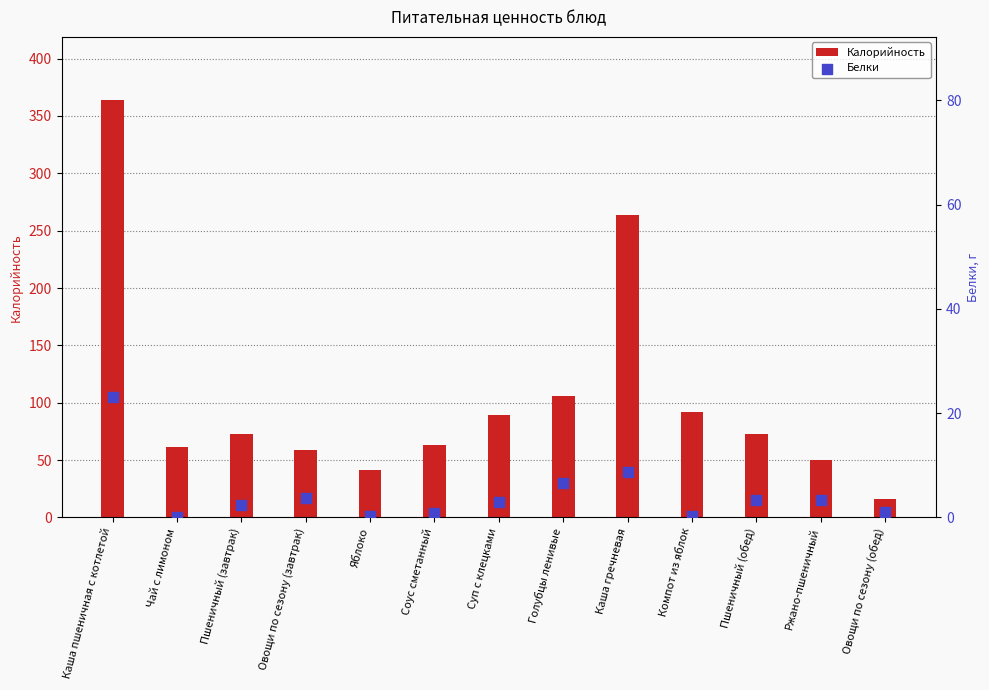

Is the value of Калорийность at Пшеничный (обед) greater than the value of Белки at Пшеничный (обед)?

Yes